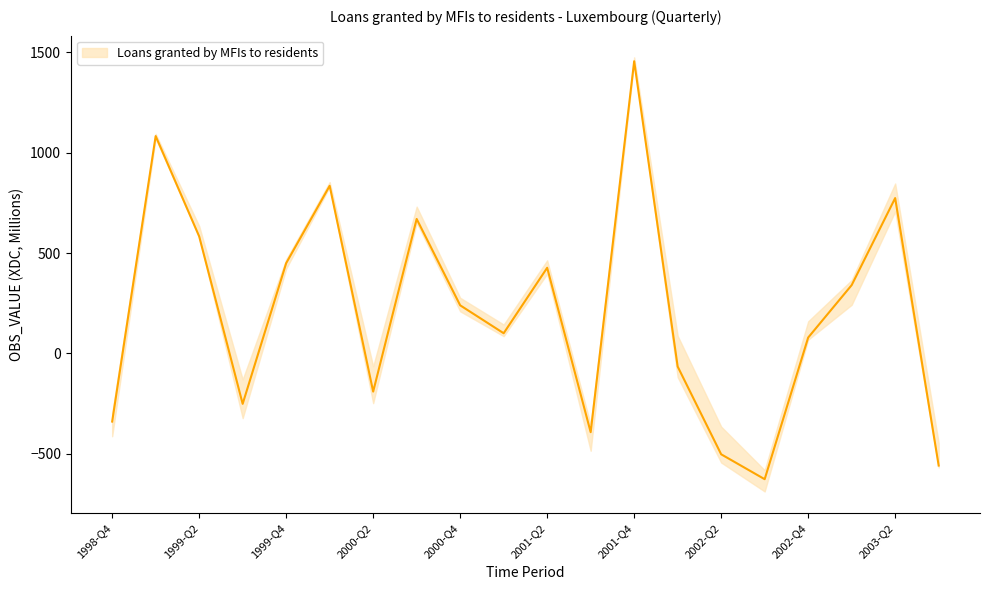

Reading left to right, transcribe all the data shown in this chart.

-339.9	1082.6	582.8	-251.7	449.3	834.8	-190.6	669.6	239.4	100.2	426.4	-392.8	1455.6	-65.8	-502.9	-627.1	78.7	340.0	773.7	-559.1